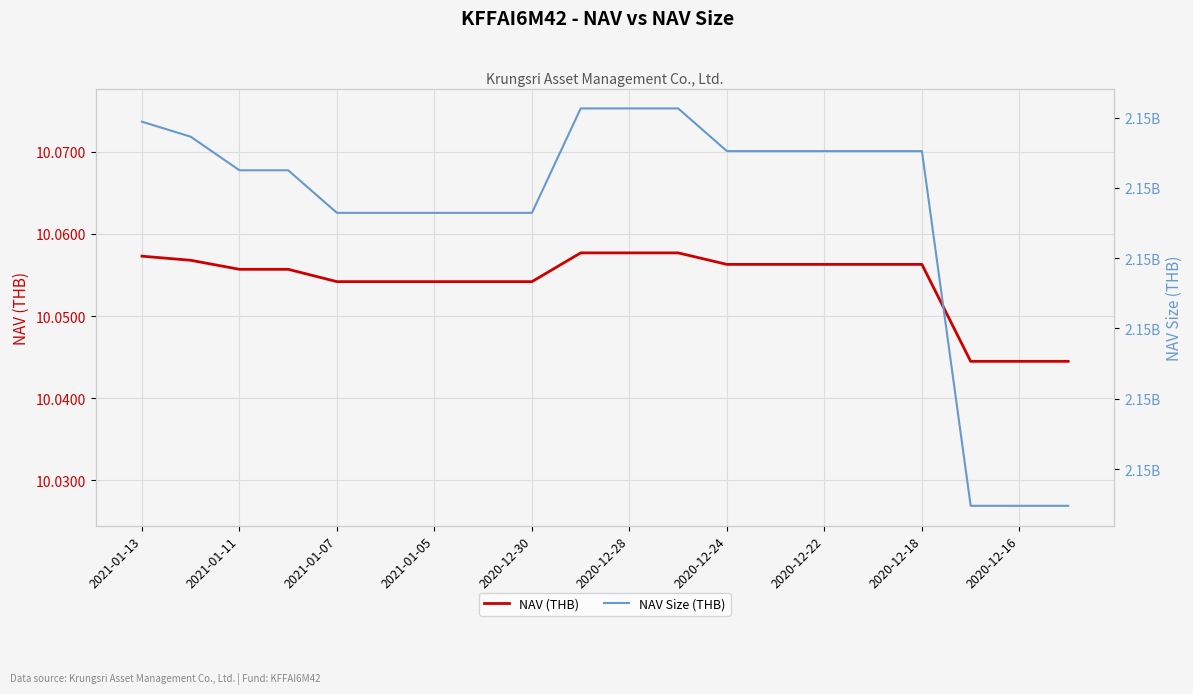

How many data points in NAV Size (THB) are above 2151262248?

10